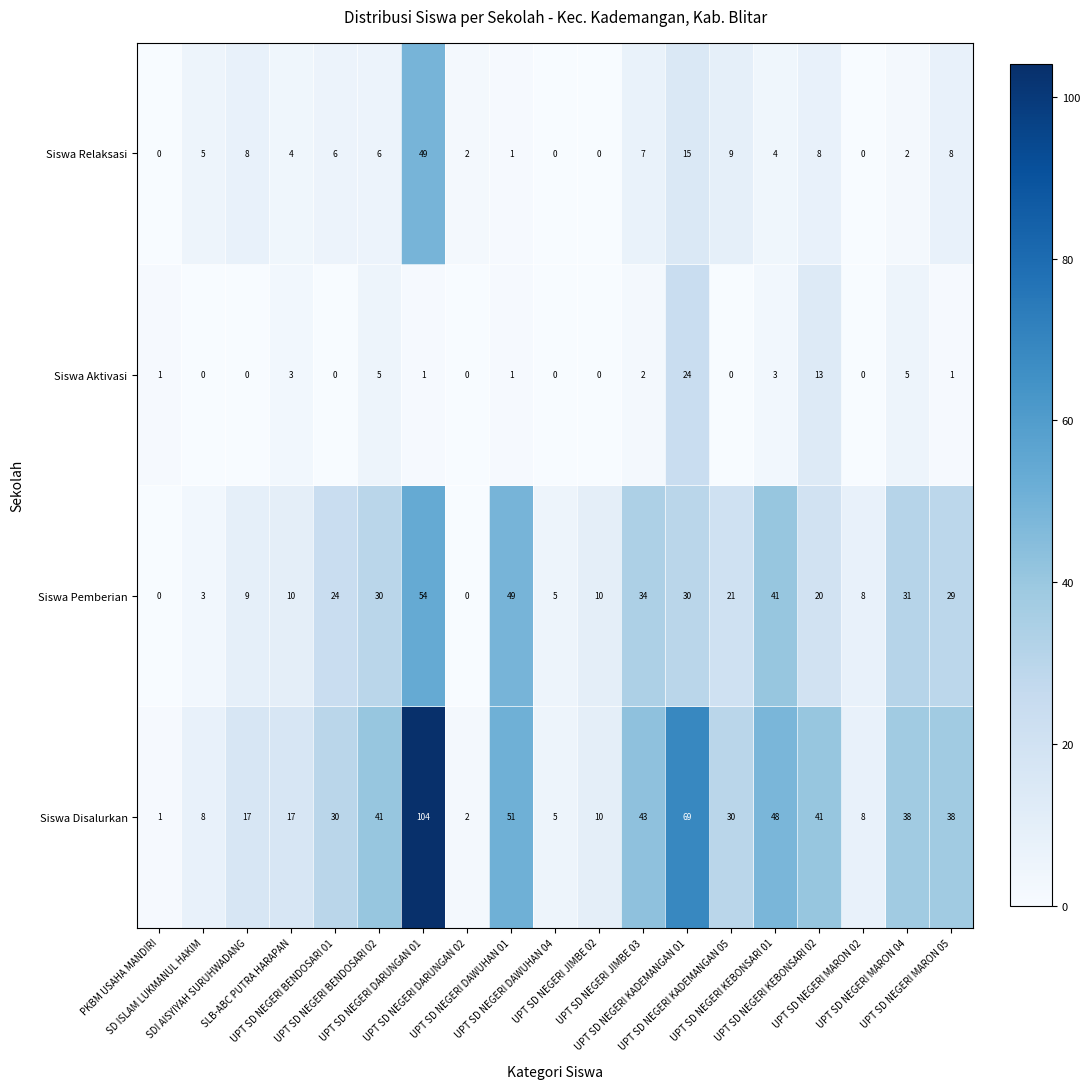

What is the maximum value shown in the chart?

104